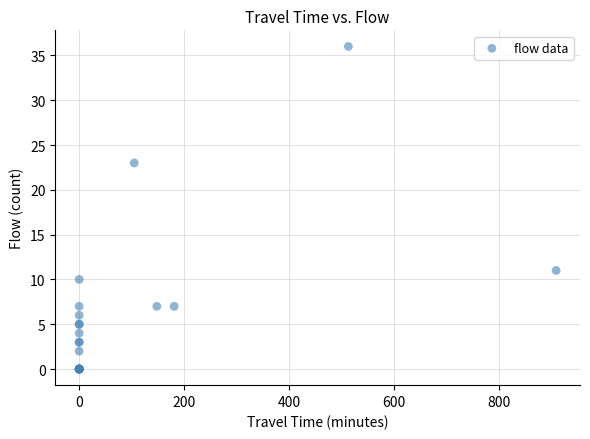

What Y value in the scatter plot is closest to 18?

23